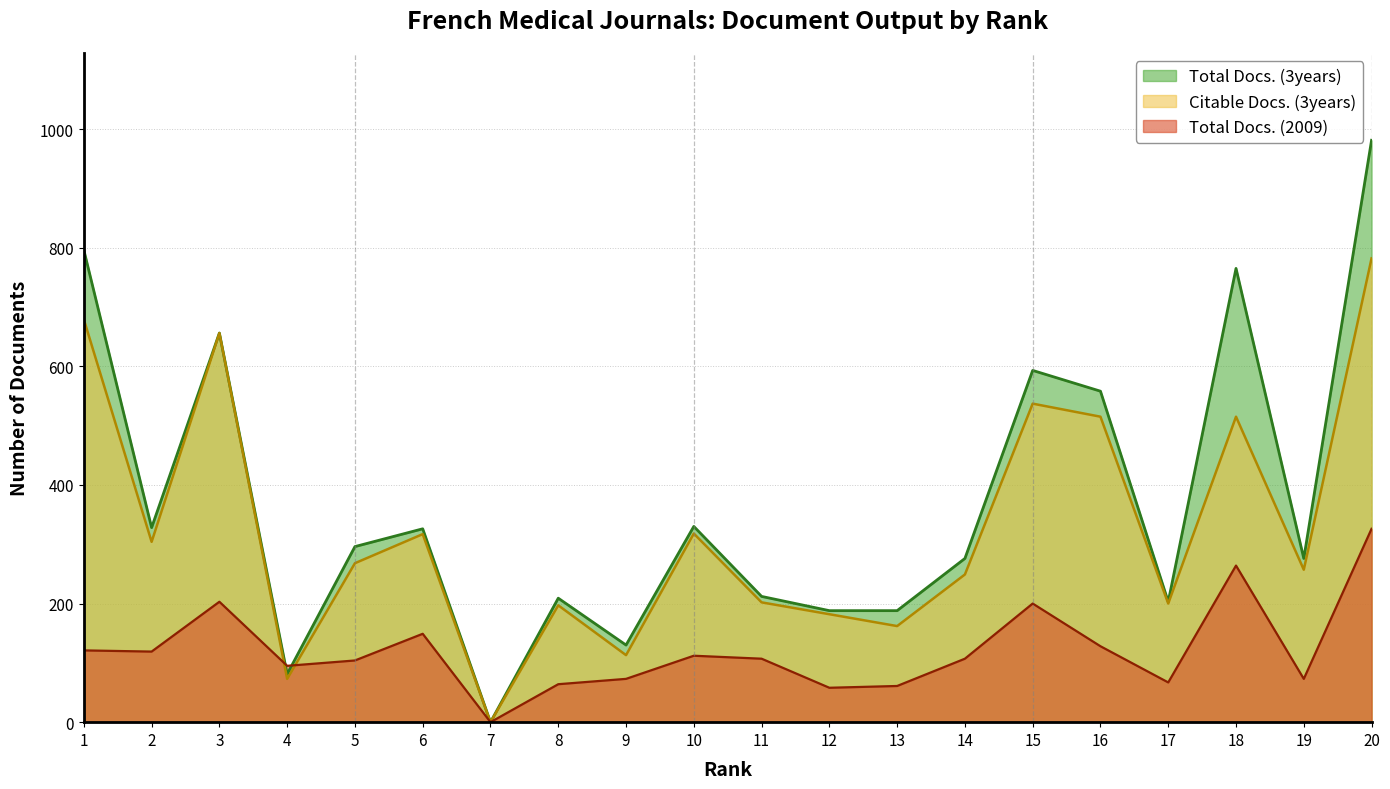

After their last crossing, which series has the higher values: Total Docs. (3years) or Total Docs. (2009)?

Total Docs. (3years)